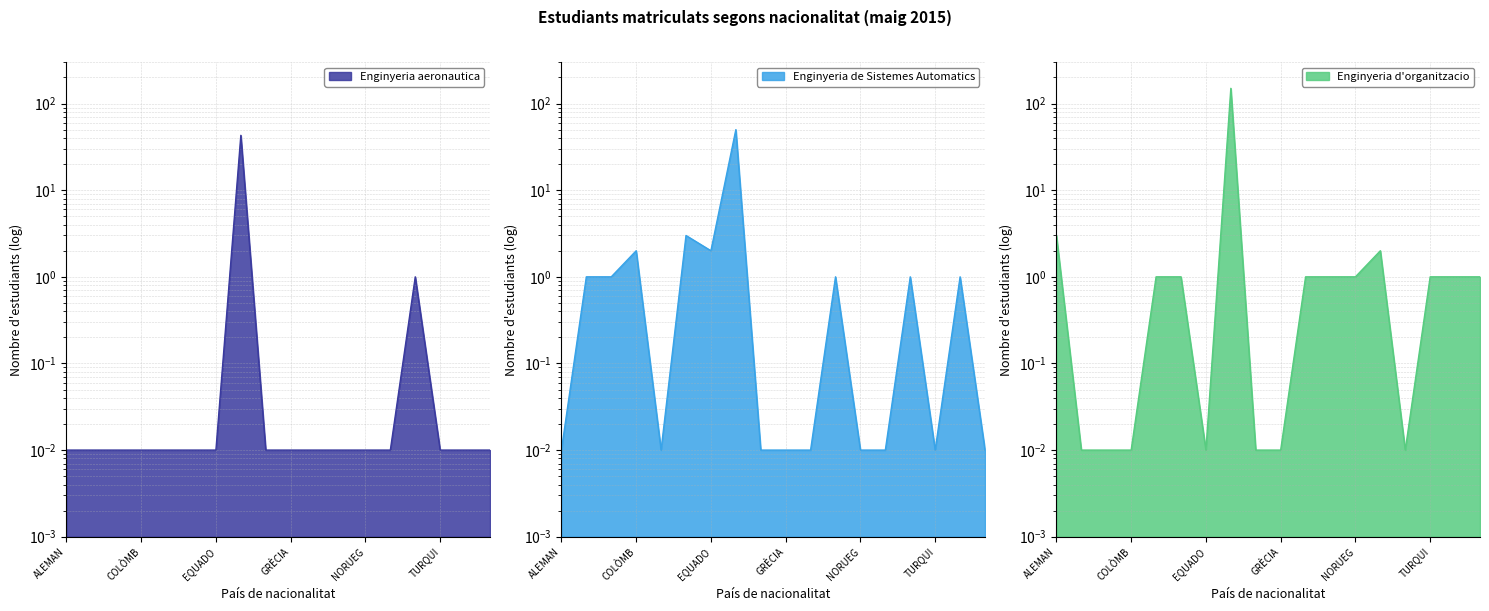

What is the difference between the second highest and second lowest values in the Enginyeria aeronautica series?

1.0